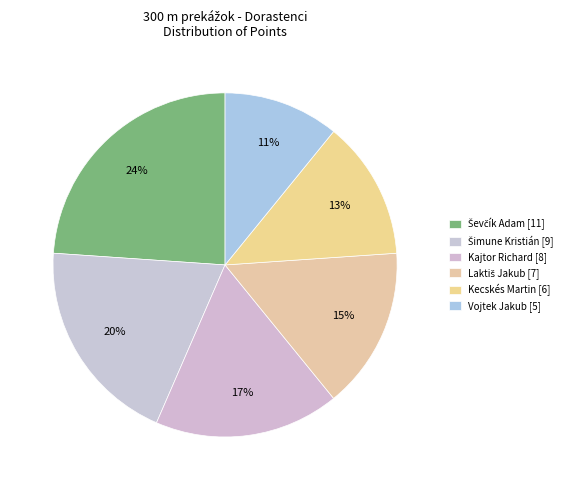

To the nearest percent, what percentage of the pie is Kajtor Richard?

17%